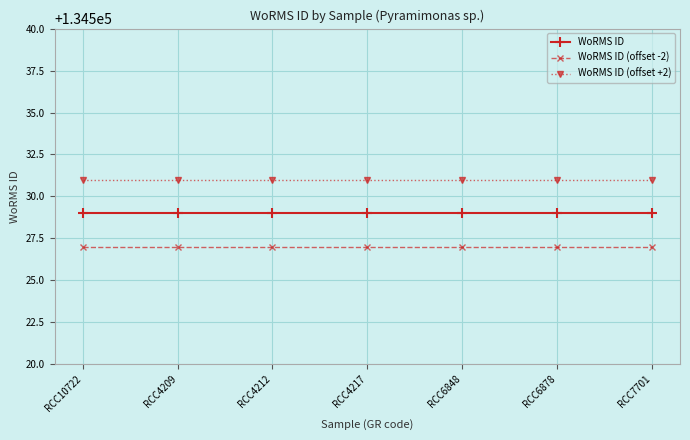

What is the sum of the WoRMS ID (offset +2) values at RCC7701 and RCC6848?

269062